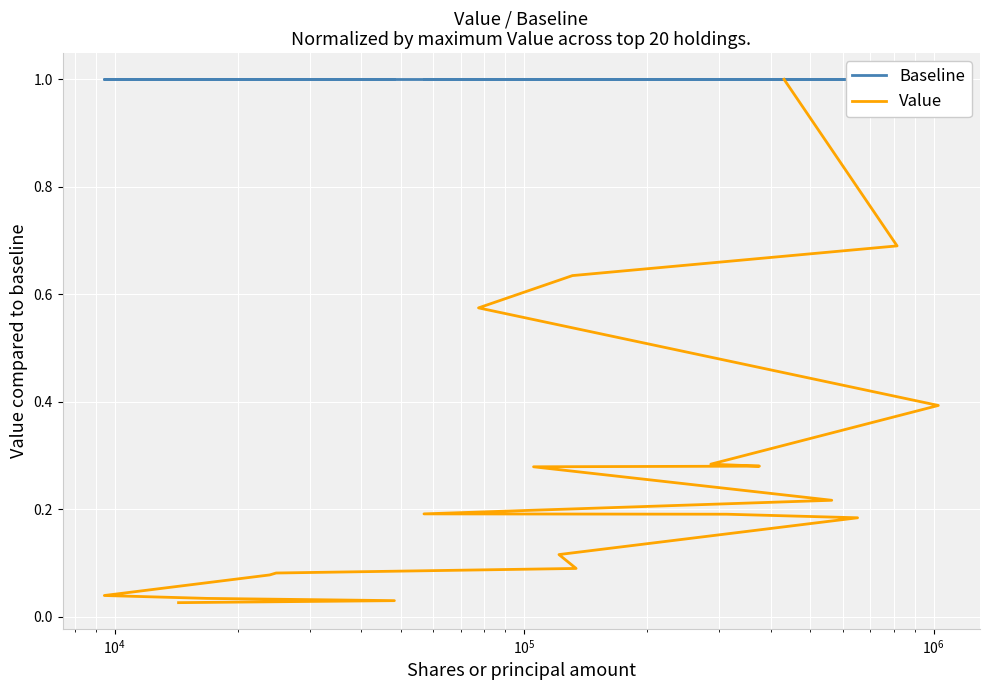

Which series has the widest spread of values?

Value